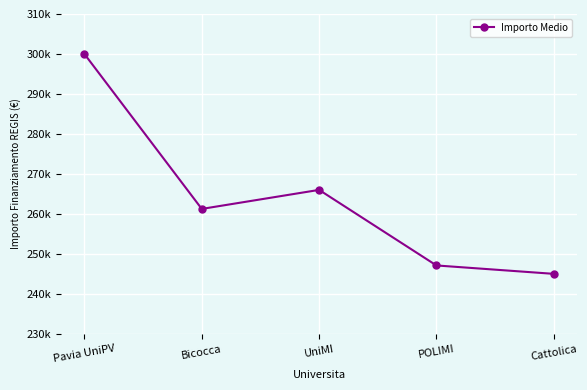

What is the difference between the values at POLIMI and Bicocca?

14131.7